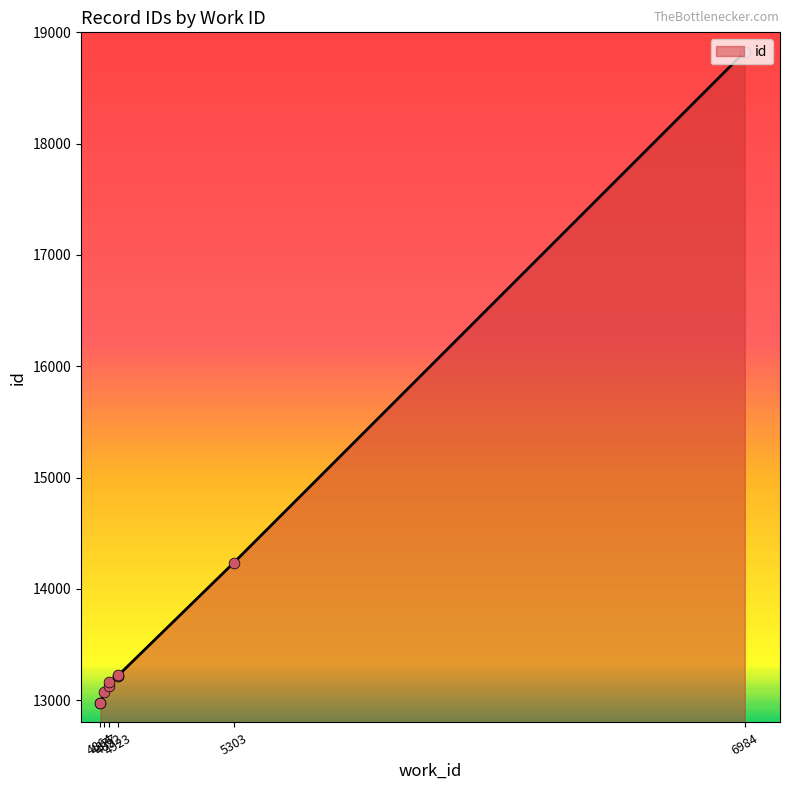

Between 4923 and 4892, which is larger?

4923